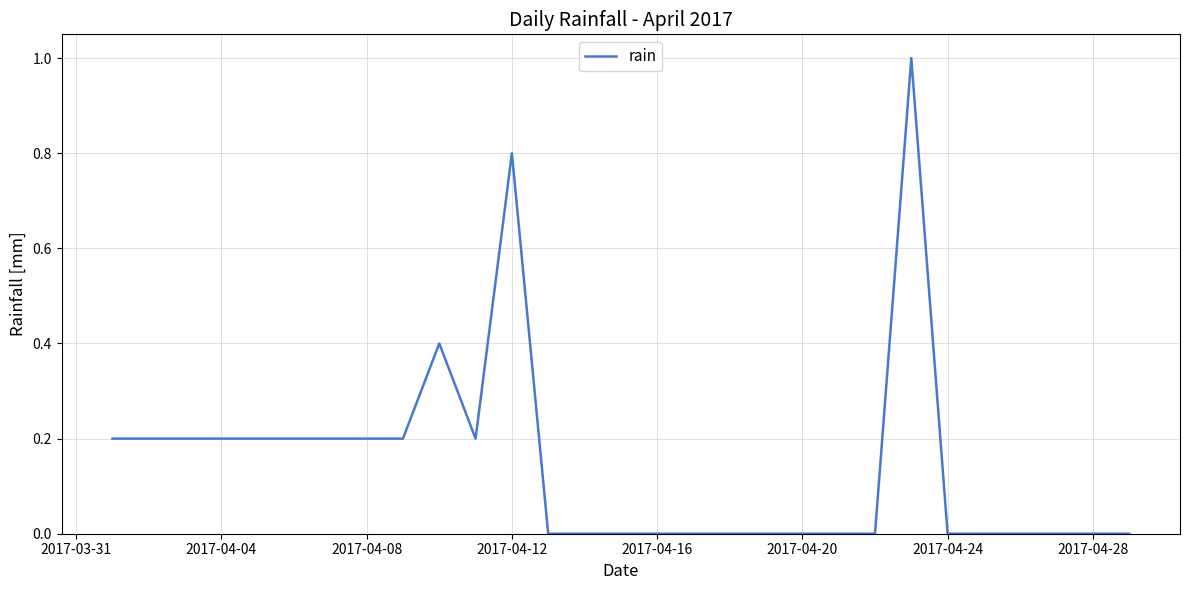

What is the difference between the maximum and minimum values?

1.0